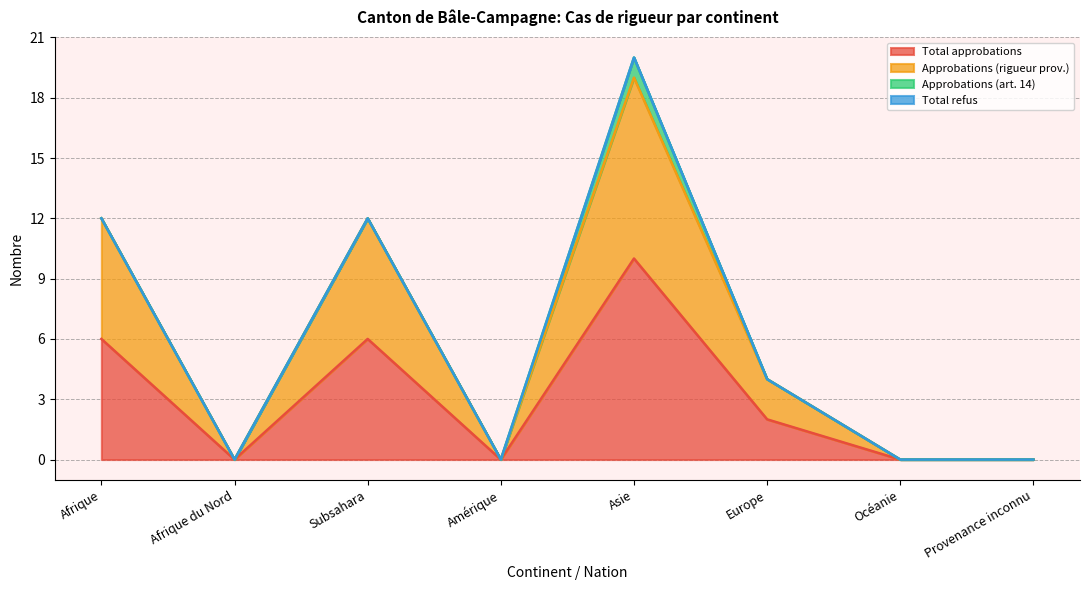

What is the label of the 3rd point from the left?

Subsahara